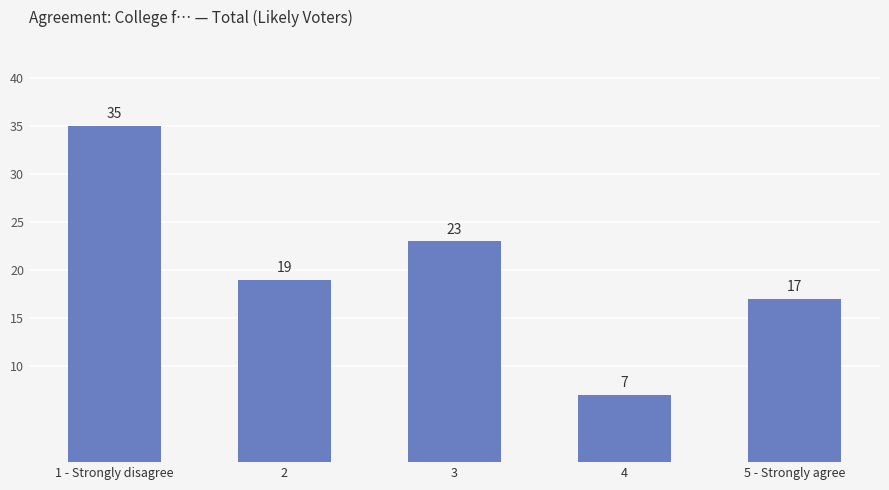

How many bars are there in total?

5